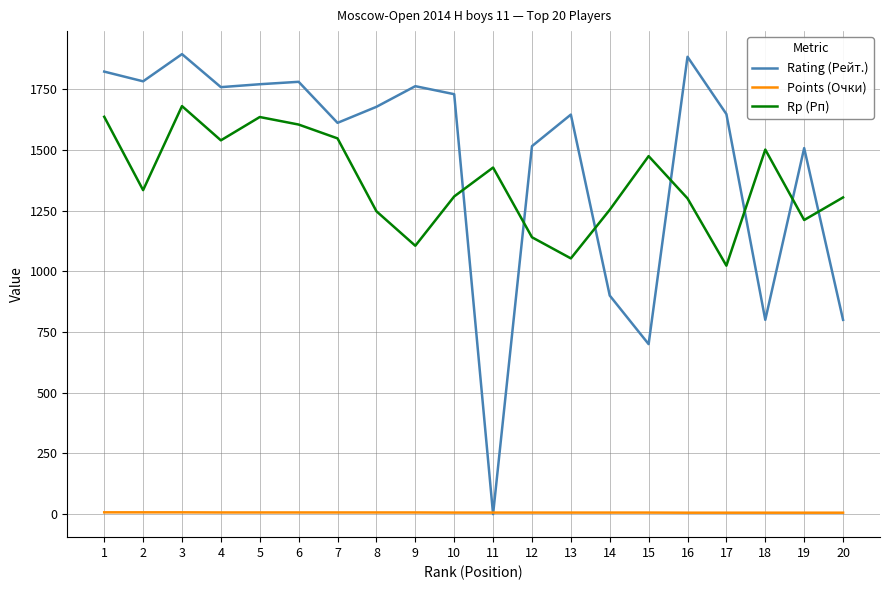

How many values in the Rp (Рп) series are below 1334?

10